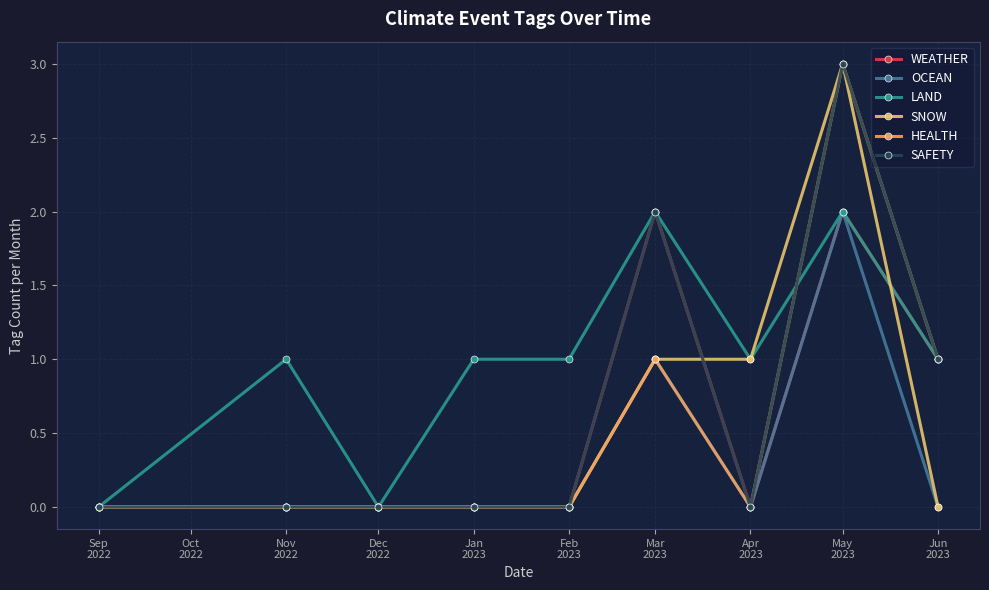

Is this an area chart (filled region under the line)?

No